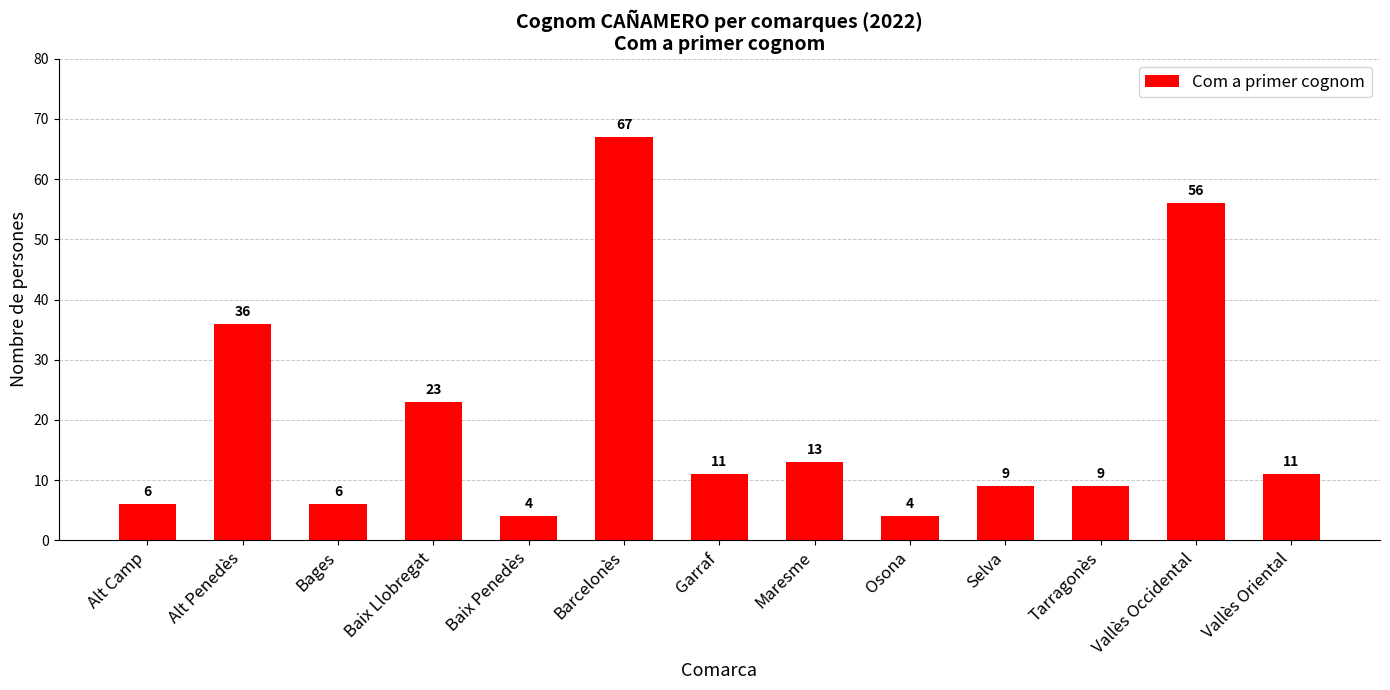

Reading left to right, list all the values displayed in this chart.

Alt Camp=6	Alt Penedès=36	Bages=6	Baix Llobregat=23	Baix Penedès=4	Barcelonès=67	Garraf=11	Maresme=13	Osona=4	Selva=9	Tarragonès=9	Vallès Occidental=56	Vallès Oriental=11